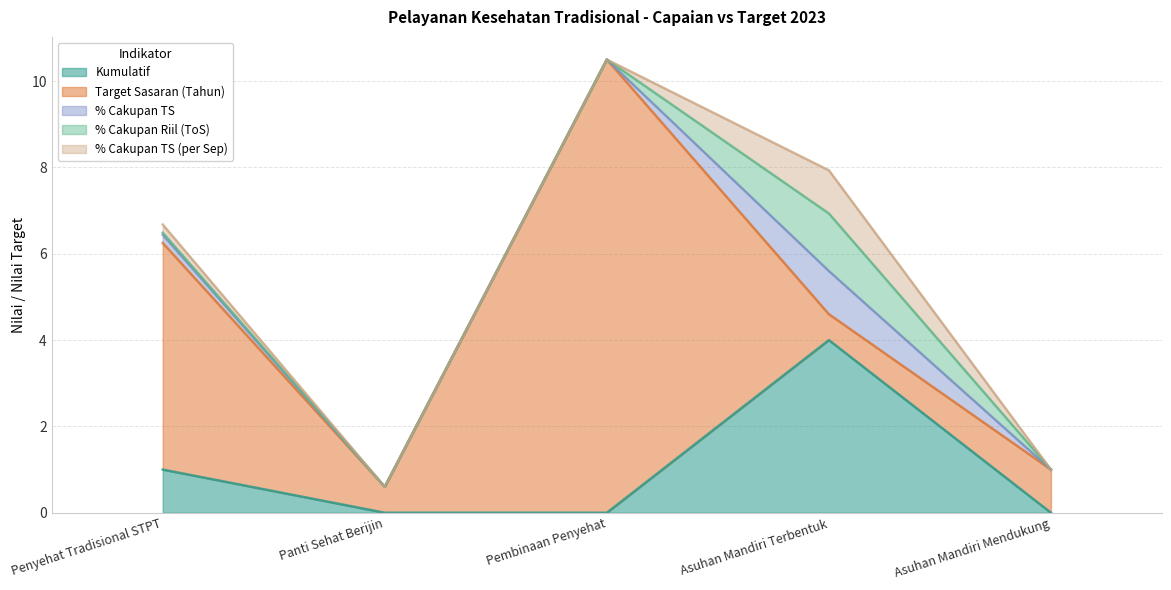

How many lines are shown in the chart?

5